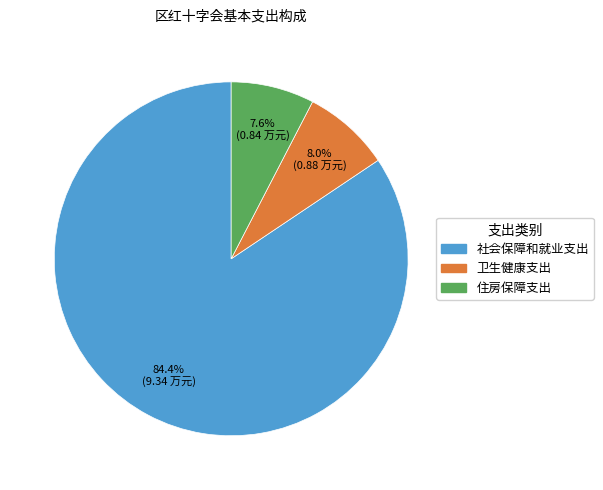

To the nearest percent, what portion does 卫生健康支出 represent?

8%